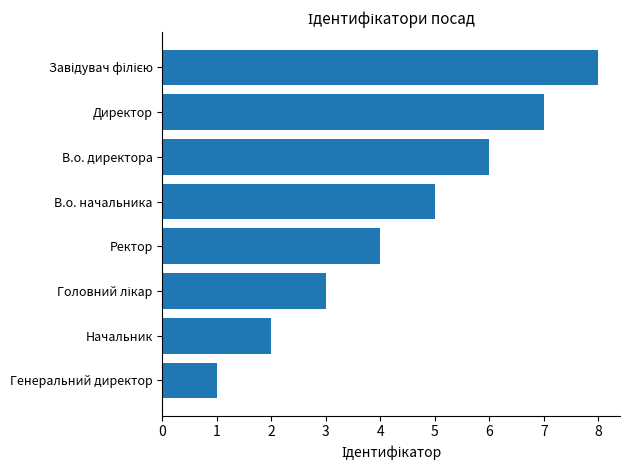

Are the bars horizontal?

Yes